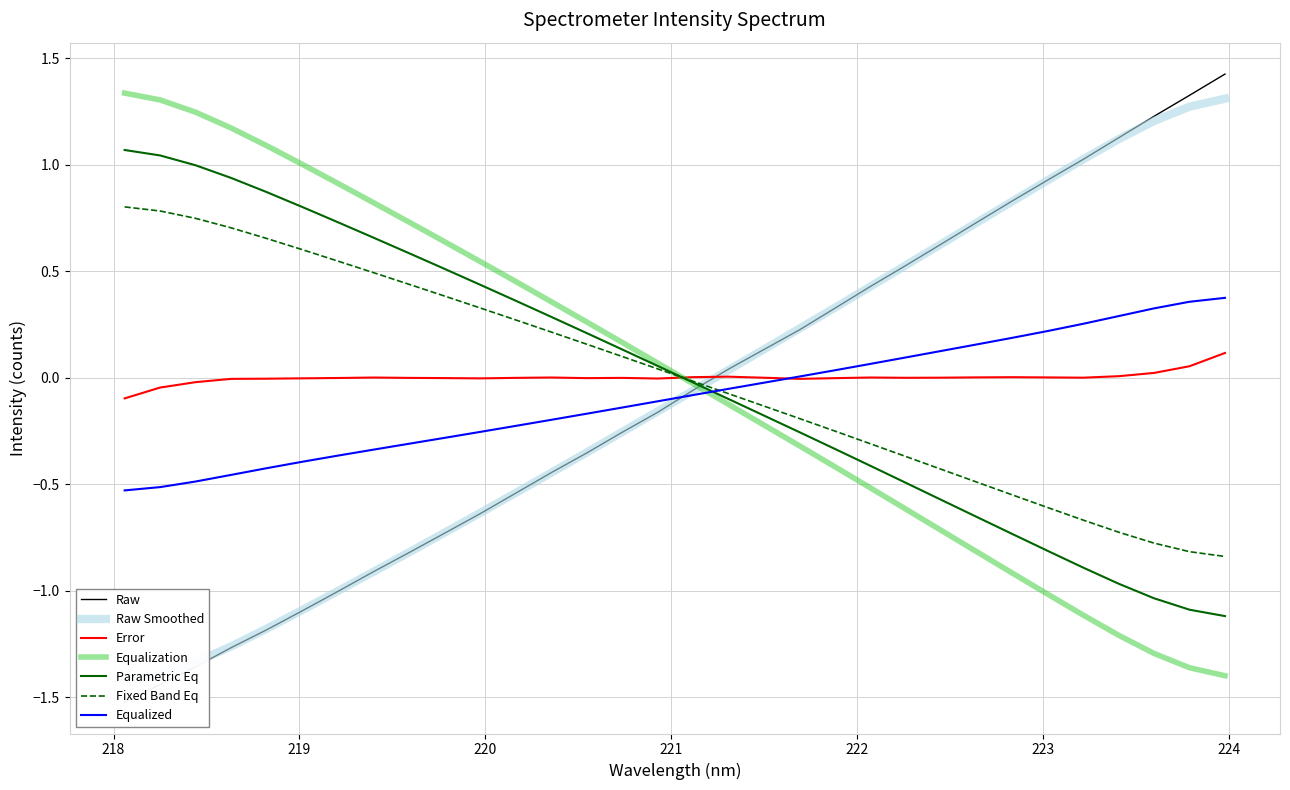

Does the chart display data point markers on the line(s)?

No